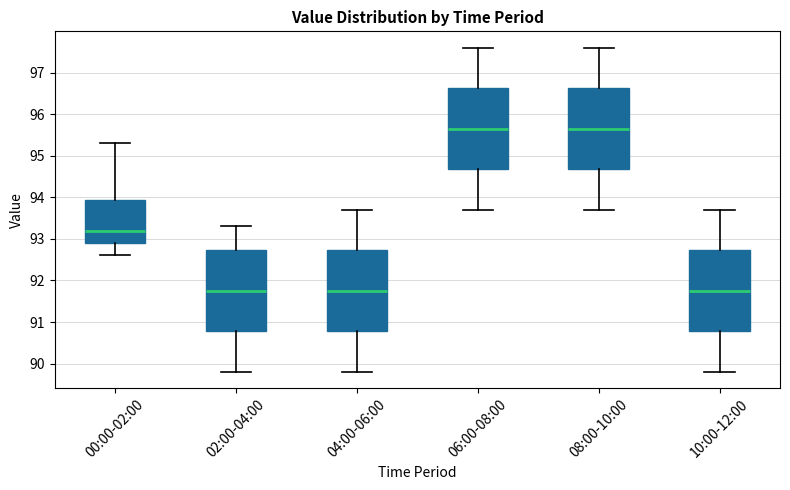

Reading left to right, transcribe this box plot: for each box, give where its median line is, the range the box spans, and where its two whiskers end, as read against the y-axis. The values are not printed on the chart, so give them approximately, as read against the axis.

00:00-02:00: median 93.2, box 92.9 to 93.9, whiskers 92.6 to 95.3
02:00-04:00: median 91.8, box 90.8 to 92.7, whiskers 89.8 to 93.3
04:00-06:00: median 91.8, box 90.8 to 92.7, whiskers 89.8 to 93.7
06:00-08:00: median 95.7, box 94.7 to 96.6, whiskers 93.7 to 97.6
08:00-10:00: median 95.7, box 94.7 to 96.6, whiskers 93.7 to 97.6
10:00-12:00: median 91.8, box 90.8 to 92.7, whiskers 89.8 to 93.7